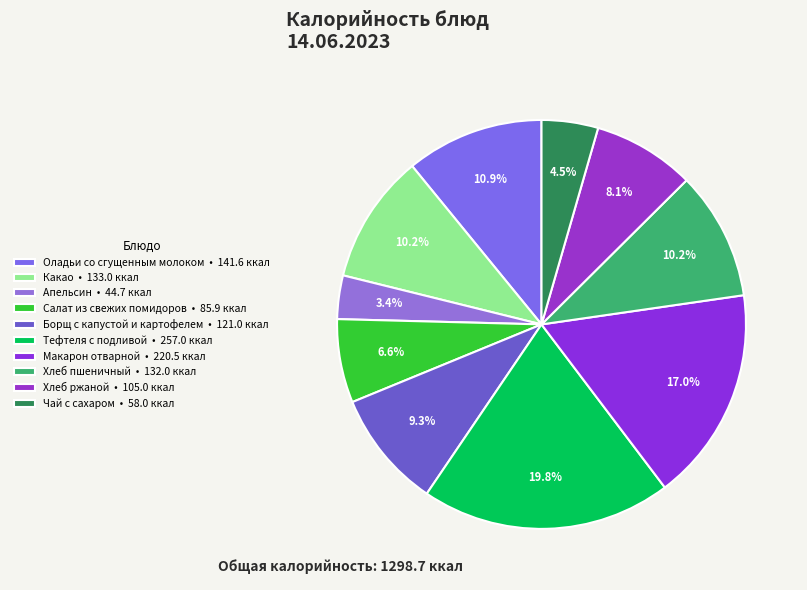

What percentage is NOT represented by Тефтеля с подливой?

80.2%